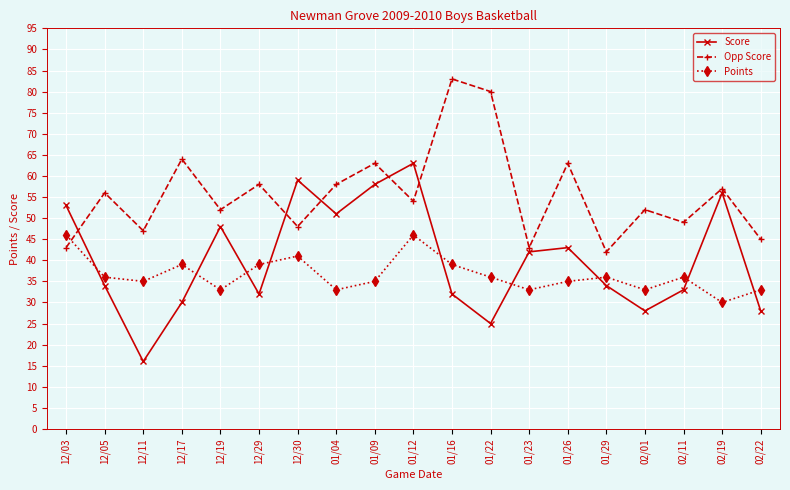

How many interior local valleys does the Opp Score series have?

7